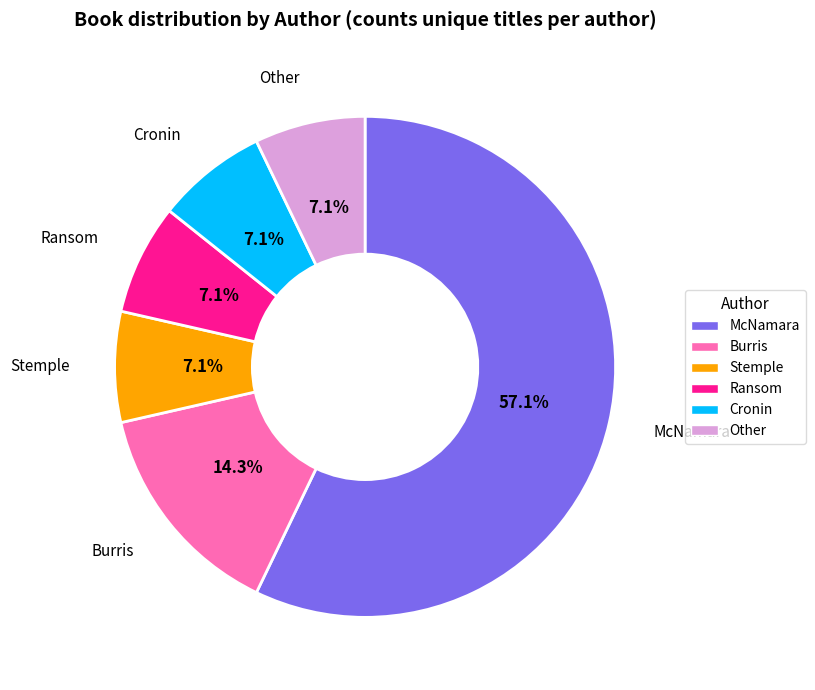

Is there any slice that represents more than half of the pie?

Yes